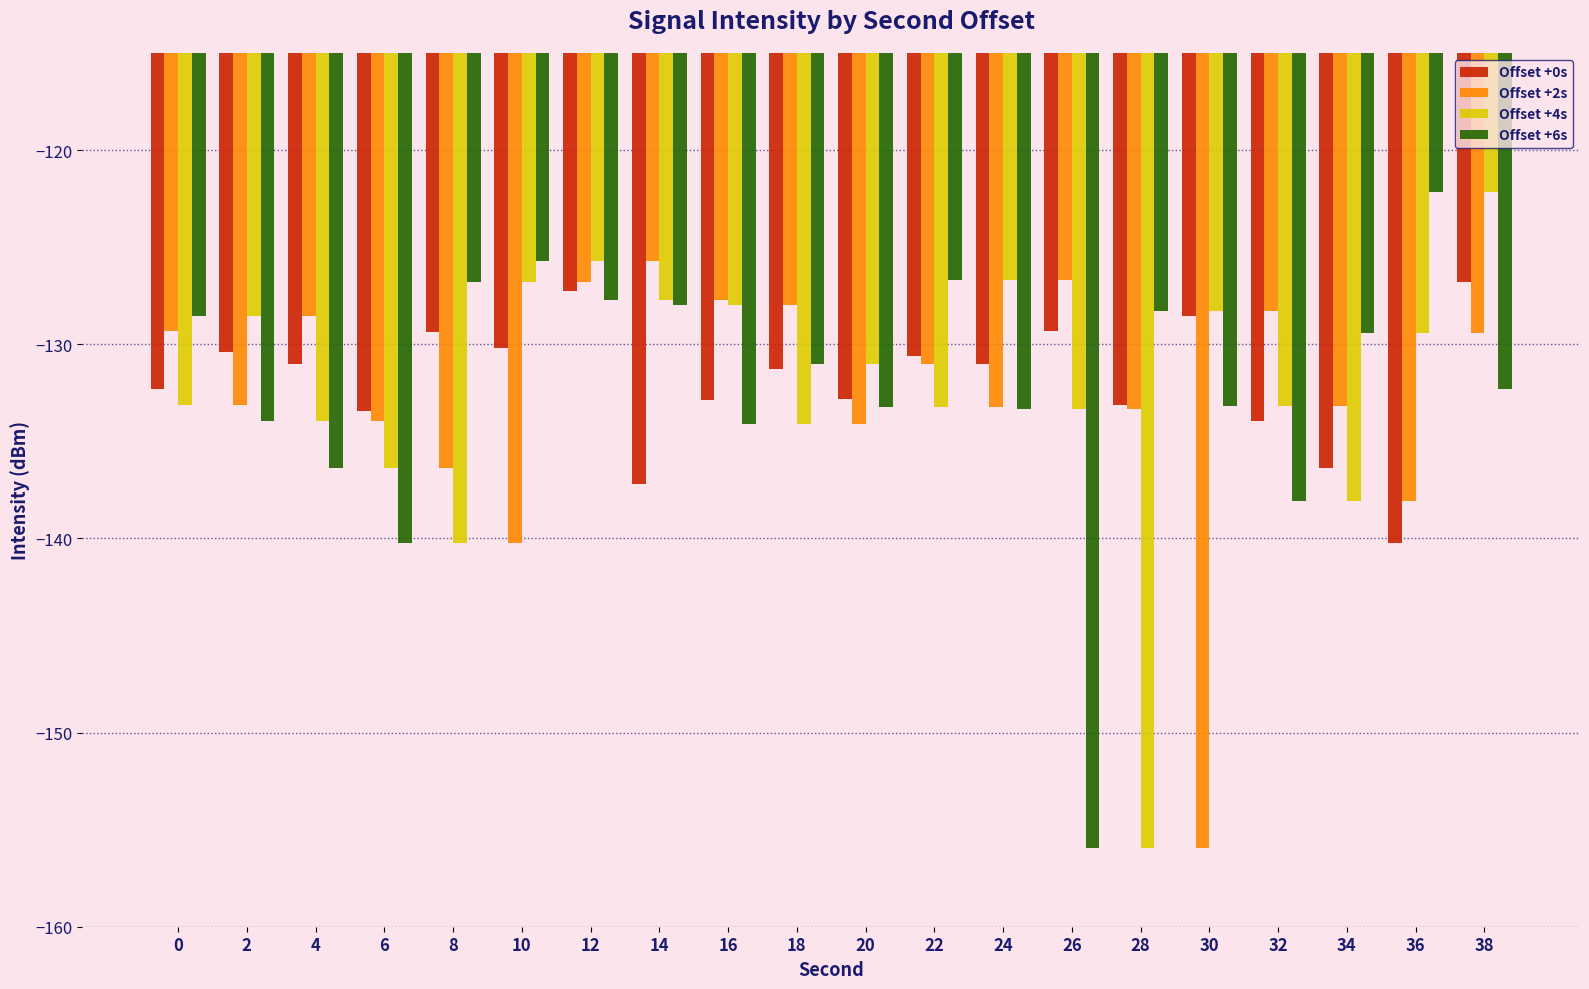

What are all the series names shown in the legend?

Offset +0s, Offset +2s, Offset +4s, Offset +6s